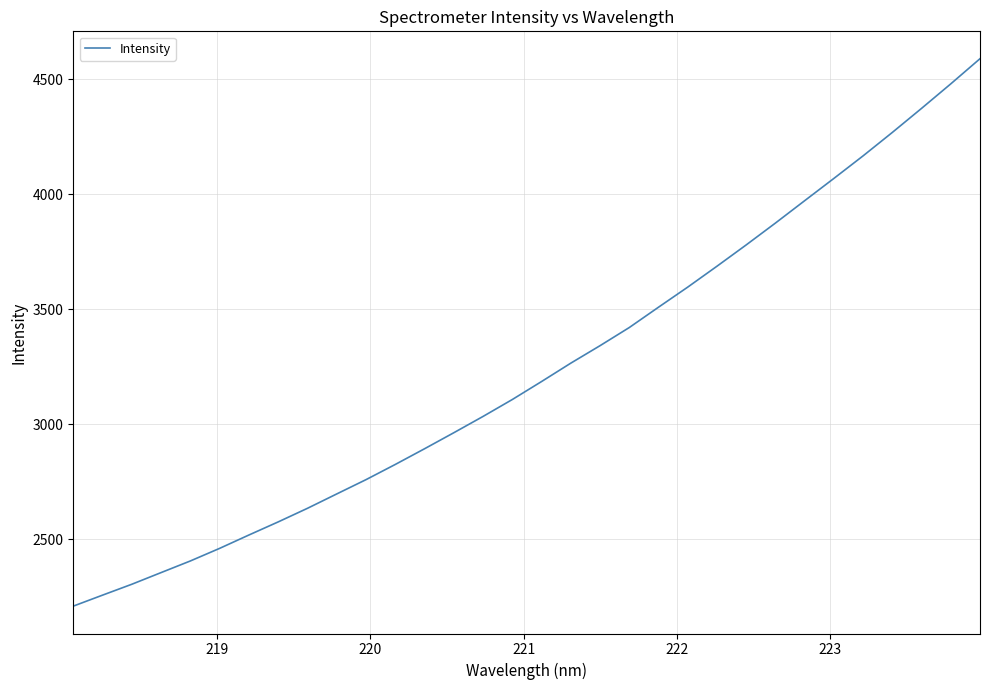

What is the minimum value shown in the chart?

2210.4